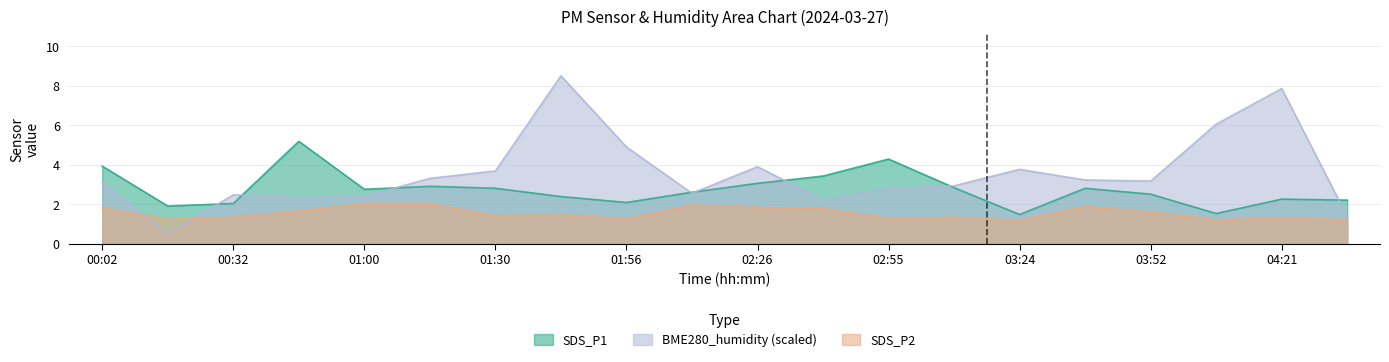

Rank the series by their average value, from lowest to highest.

SDS_P2, SDS_P1, BME280_humidity (scaled)